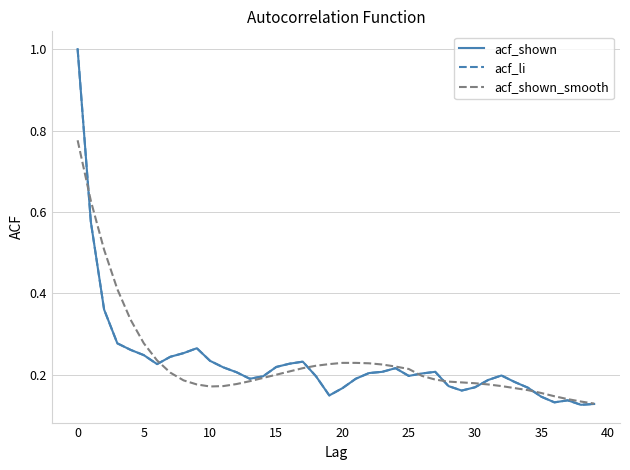

What is the greatest value displayed?

1.0